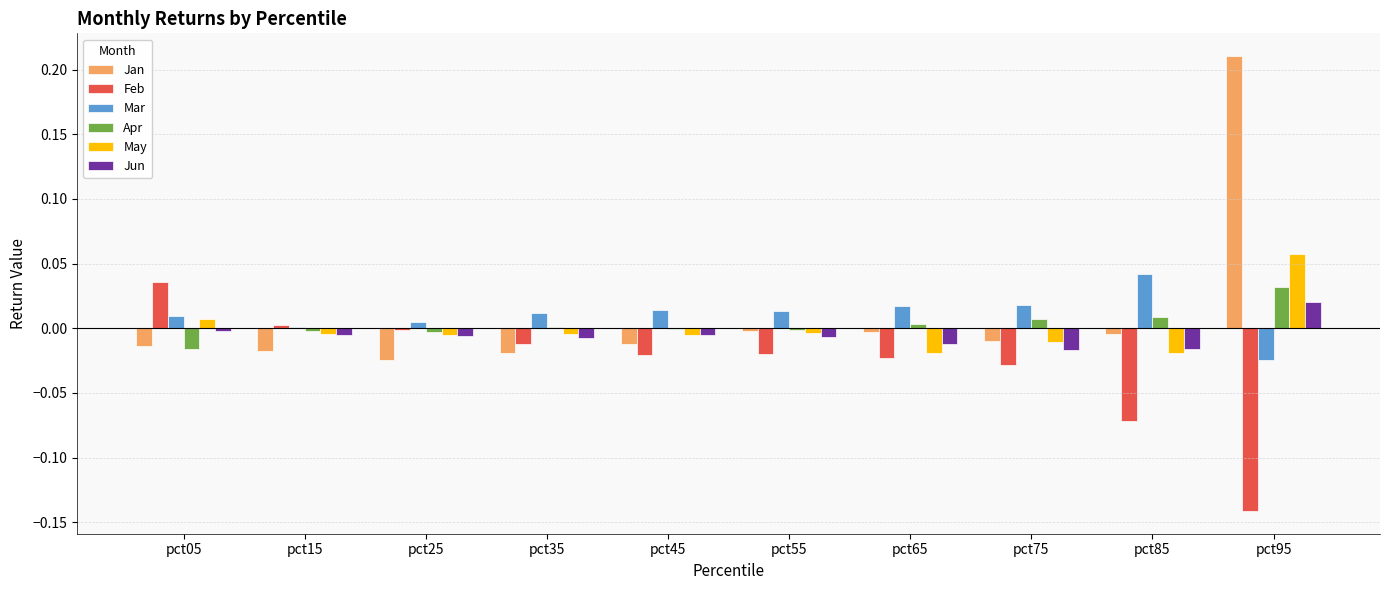

At which category is the sum across all series the highest?

pct95